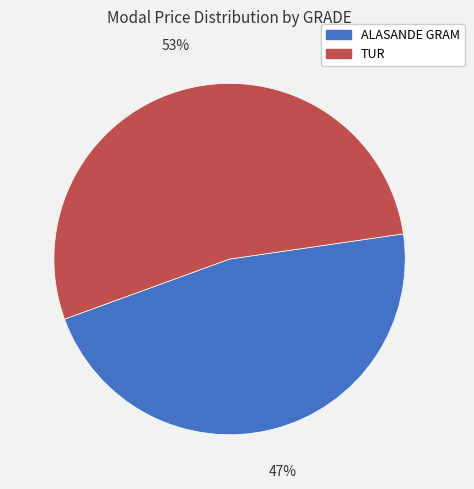

To the nearest percent, what is the average slice percentage?

50%